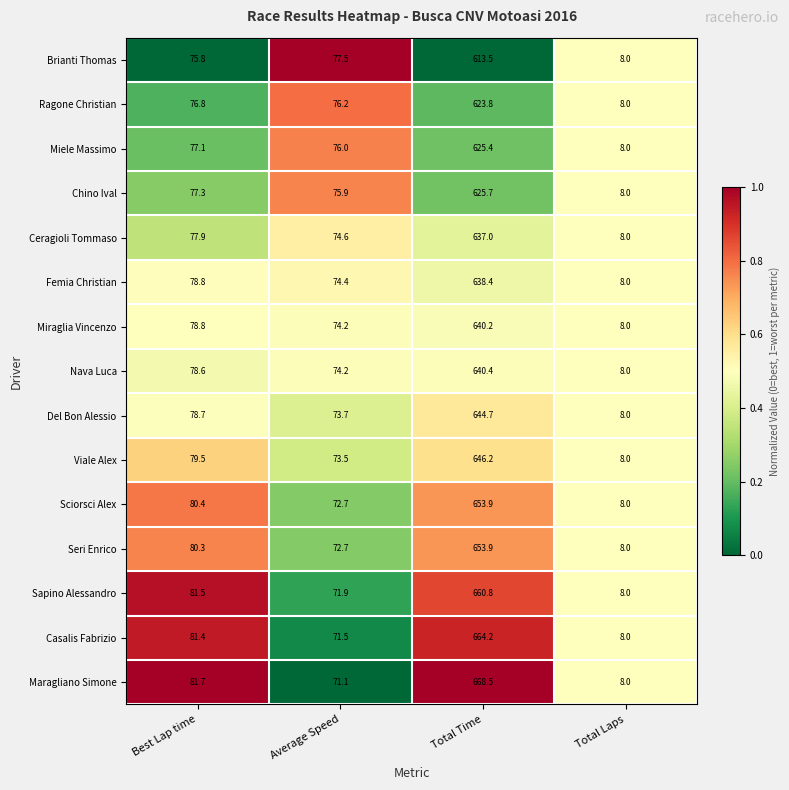

Where is Sciorsci Alex nearest to the value 330?

Best Lap time